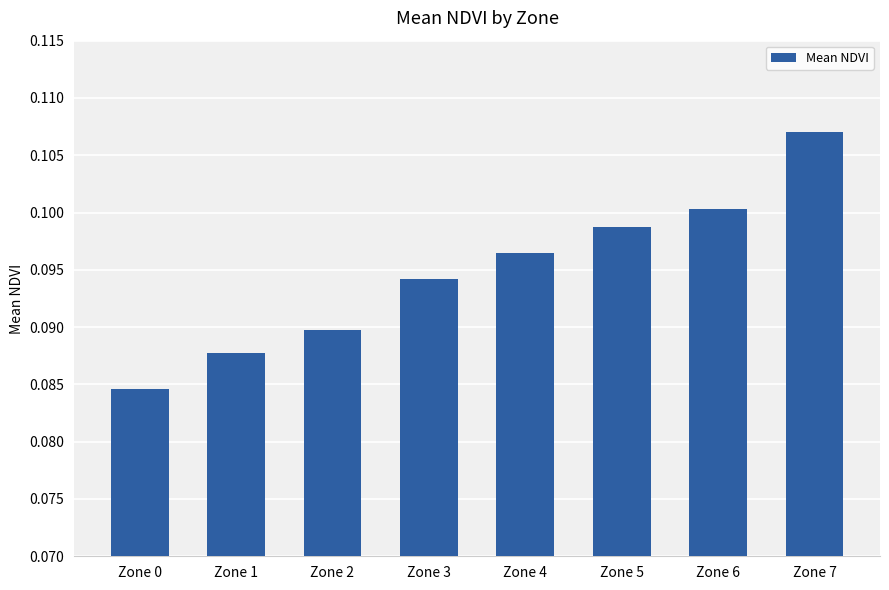

Are the bars horizontal?

No